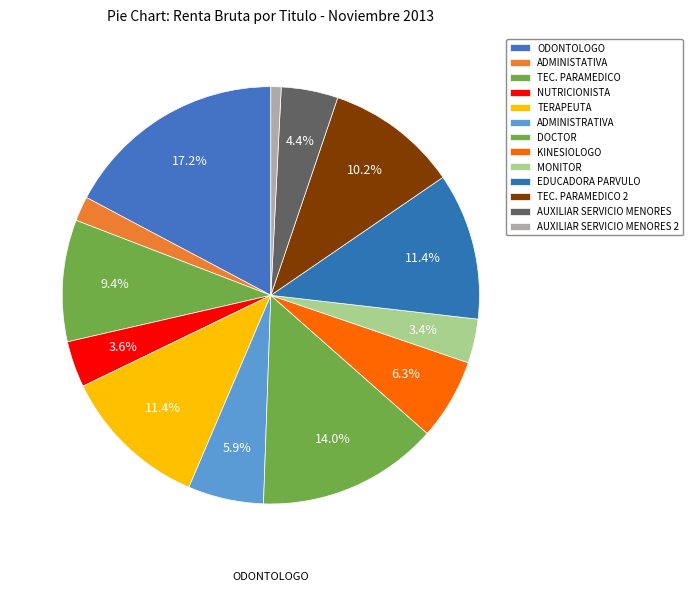

Rank the categories by value from highest to lowest.

ODONTOLOGO, DOCTOR, TERAPEUTA, EDUCADORA PARVULO, TEC. PARAMEDICO 2, TEC. PARAMEDICO, KINESIOLOGO, ADMINISTRATIVA, AUXILIAR SERVICIO MENORES, NUTRICIONISTA, MONITOR, ADMINISTATIVA, AUXILIAR SERVICIO MENORES 2